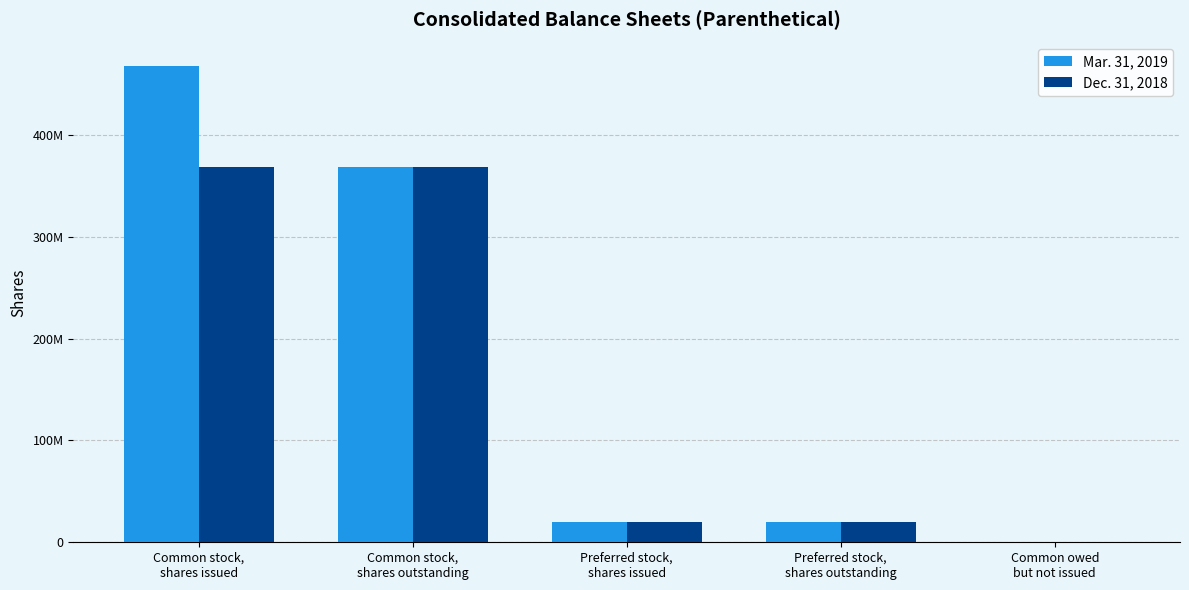

At which label does Mar. 31, 2019 reach its minimum?

Common owed
but not issued